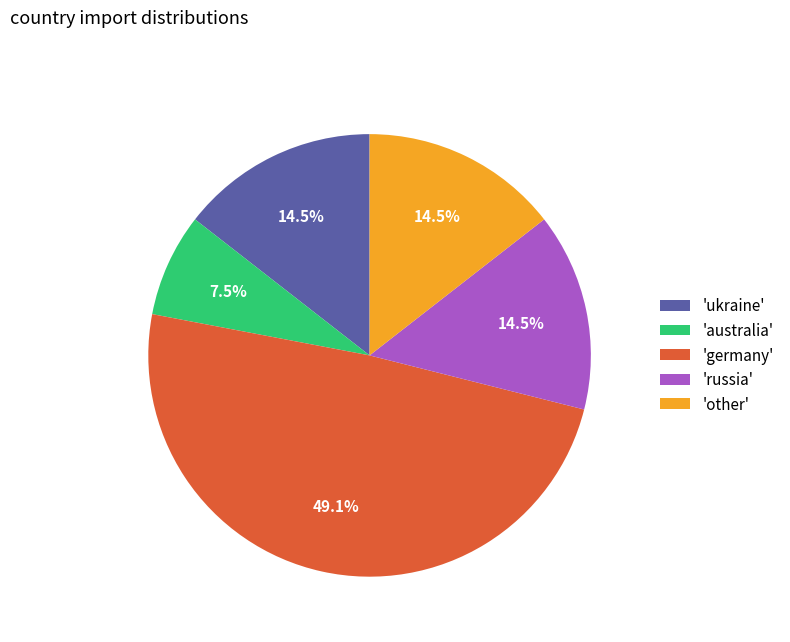

What is the largest slice in the pie chart?

'germany'